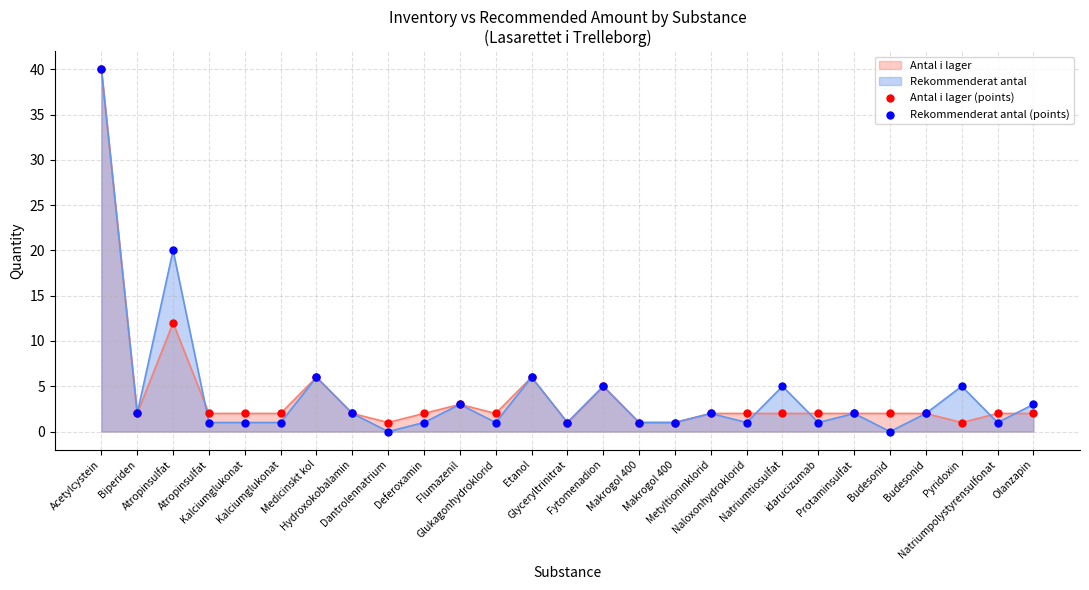

Does the chart have visible grid lines?

Yes